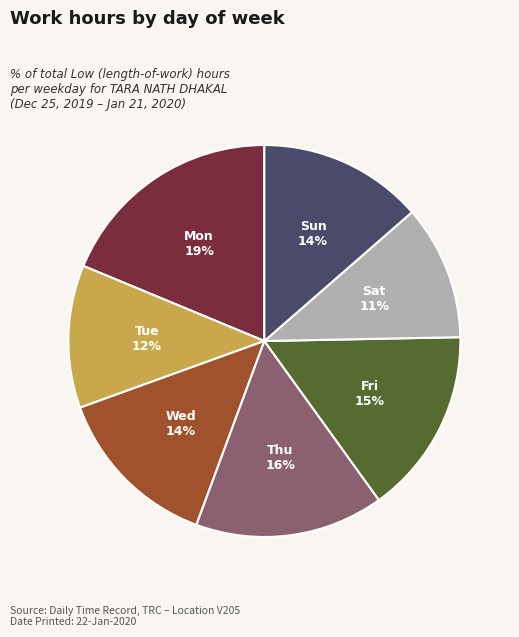

To the nearest percent, what is the average slice percentage?

14%